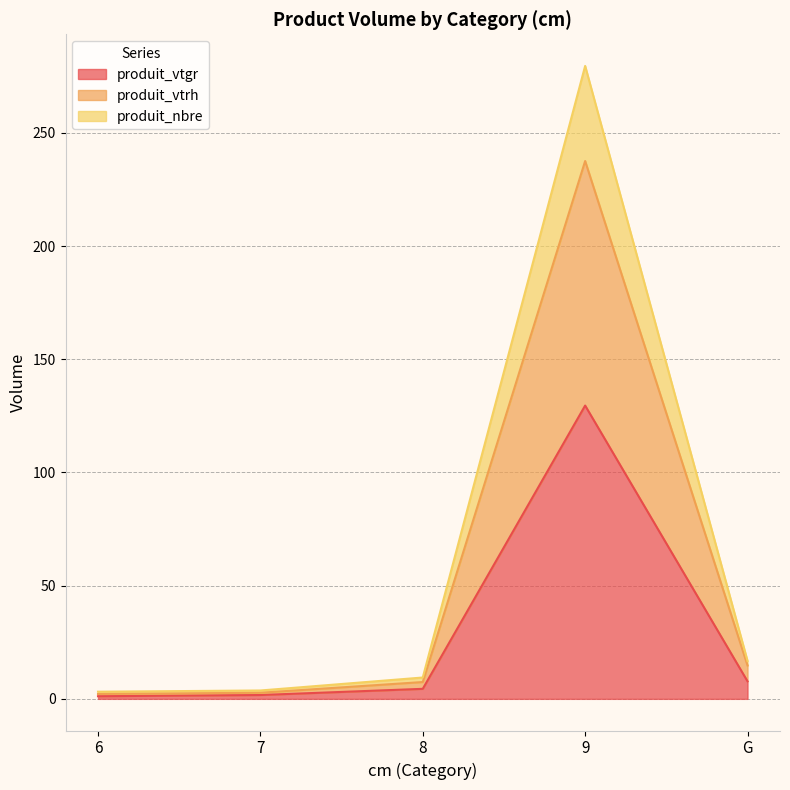

What position from the right is 7?

4